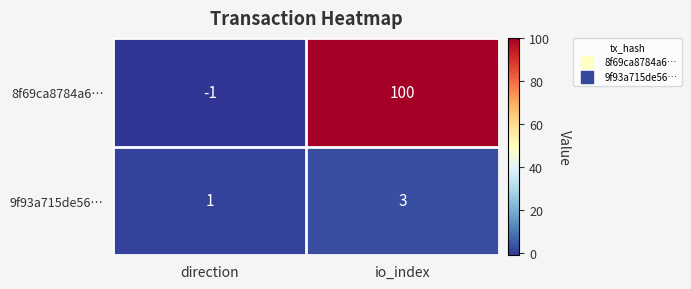

Rank the series by their average value, from lowest to highest.

9f93a715de56…, 8f69ca8784a6…